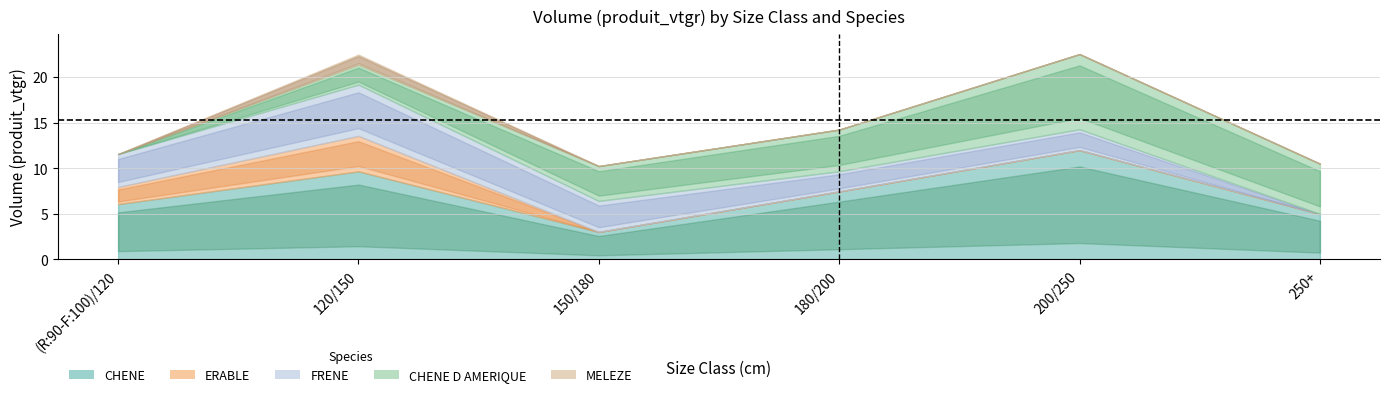

What is the label of the 5th point from the right?

120/150